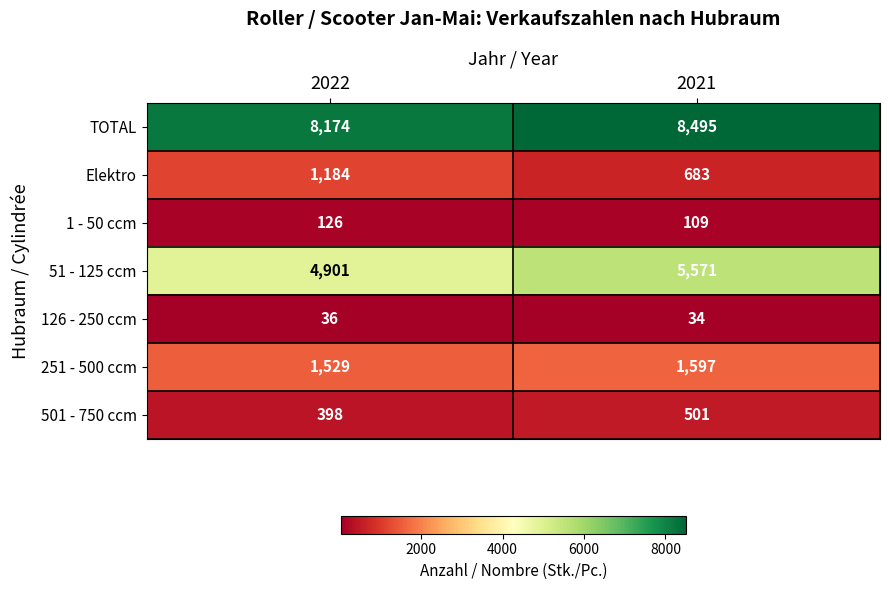

At which category does the chart reach its minimum across all series?

2021